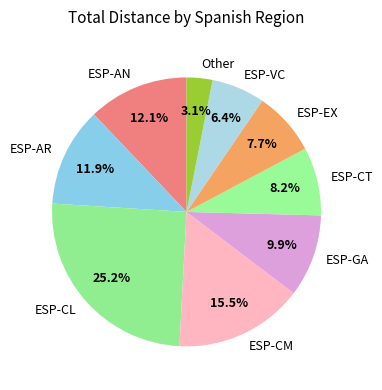

How many segments does this pie chart have?

9